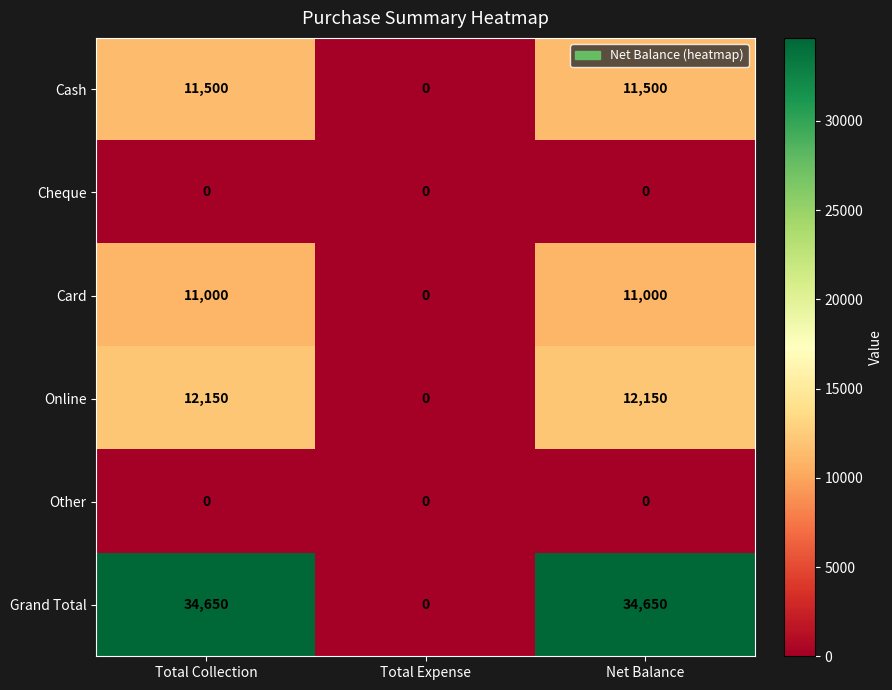

Which series changed the most between Total Expense and Net Balance?

Grand Total